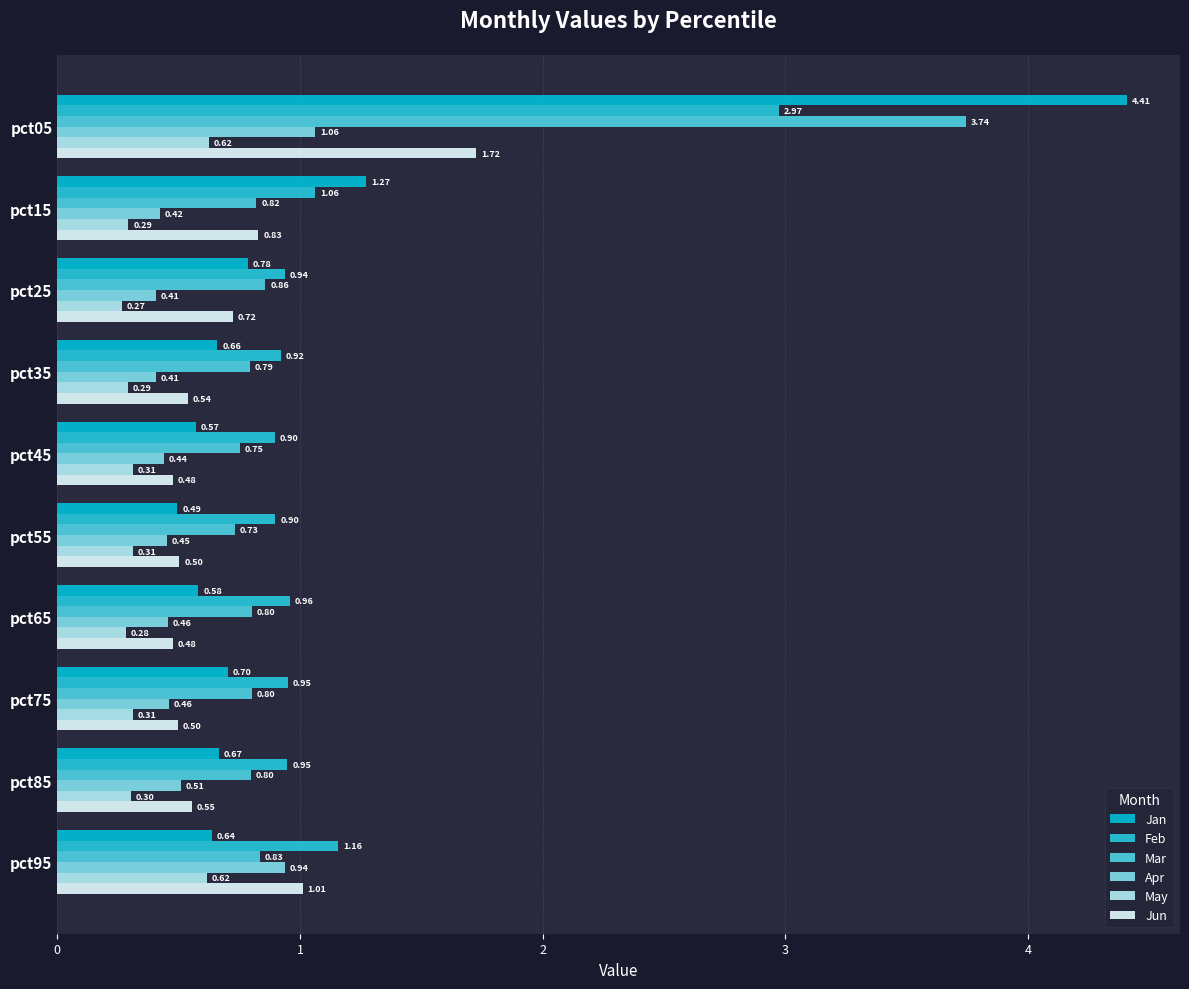

What are all the series names shown in the legend?

Jan, Feb, Mar, Apr, May, Jun